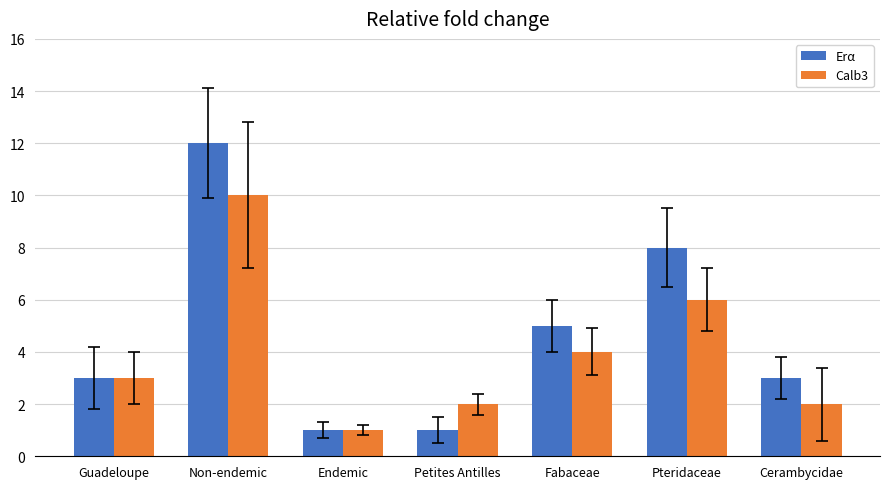

What is the maximum value shown in the chart?

12